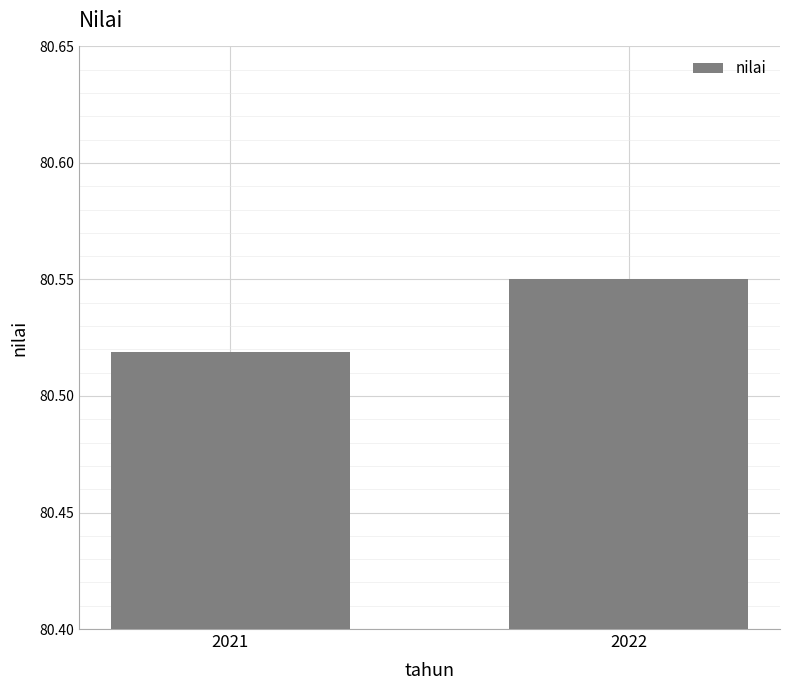

What is the sum of all values?

161.1